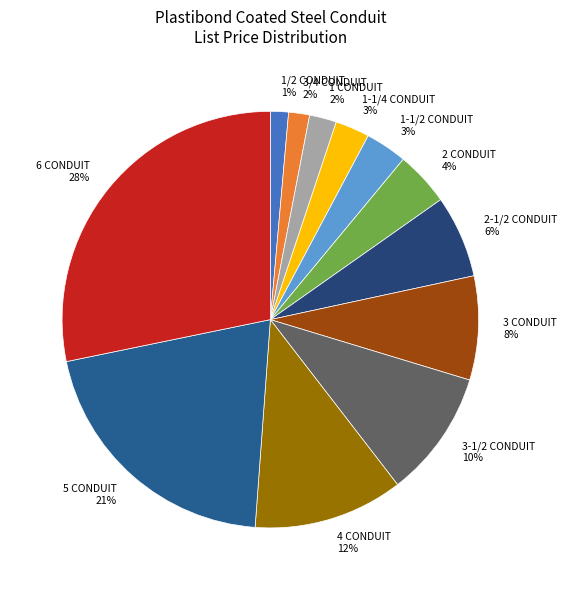

To the nearest percent, what percentage of the pie is 5 CONDUIT?

21%